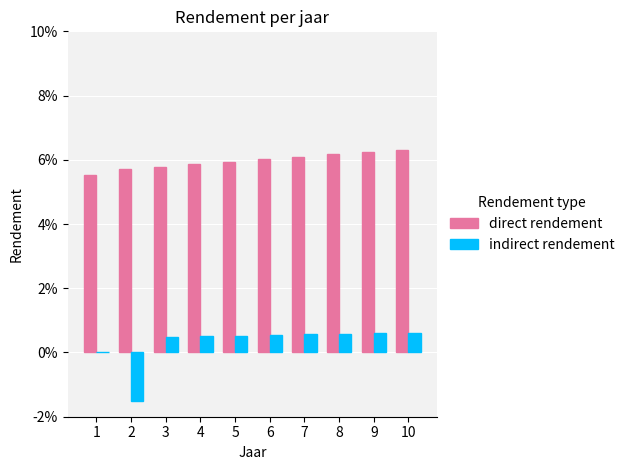

Is the value of indirect rendement at 4 greater than the value of direct rendement at 1?

No